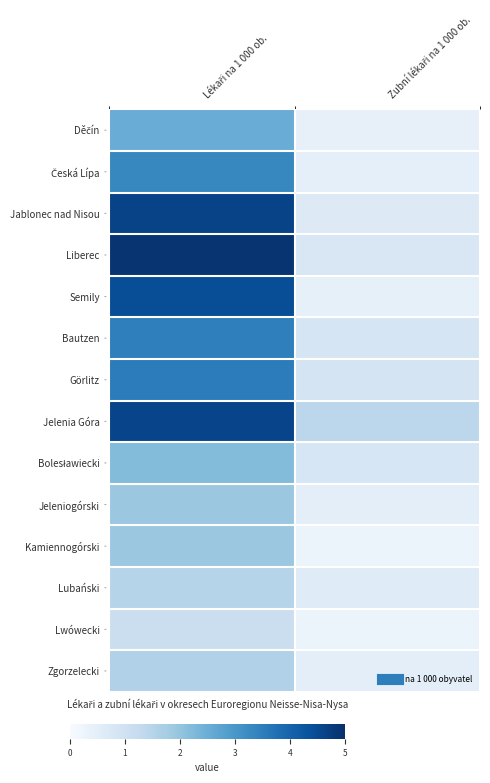

How many categories are shown in the chart?

2